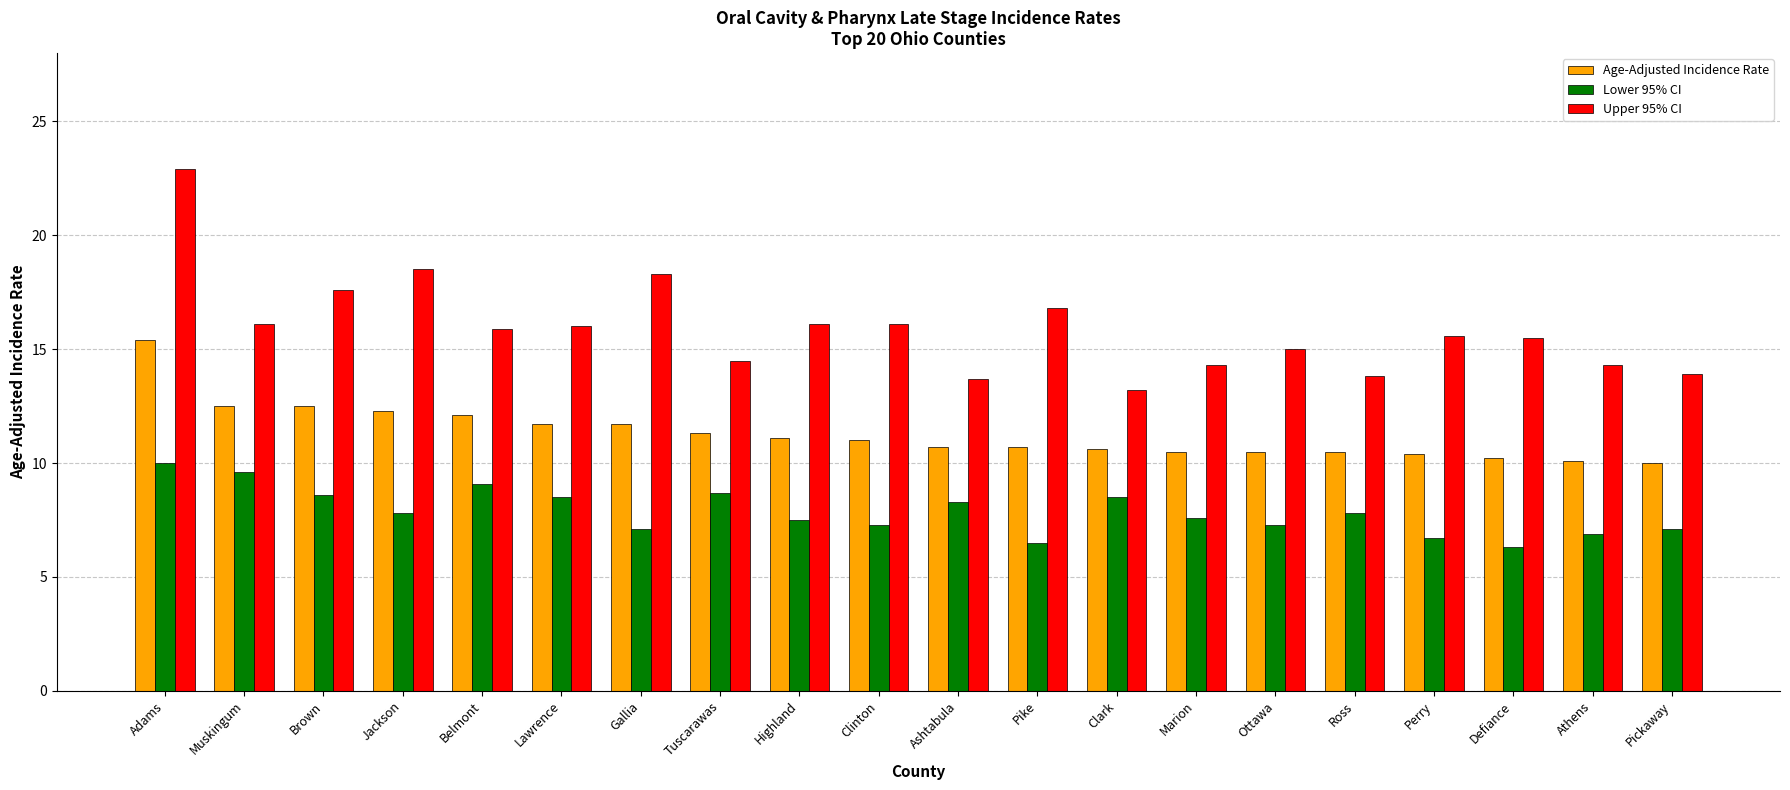

What are all the series names shown in the legend?

Age-Adjusted Incidence Rate, Lower 95% CI, Upper 95% CI